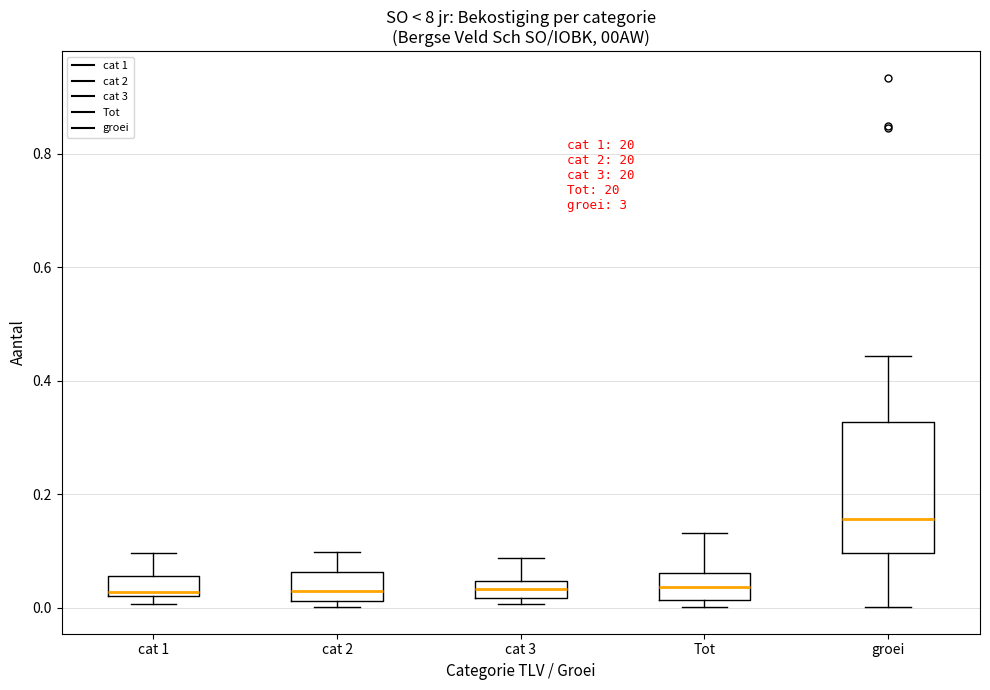

Which box is the tallest, from its lower edge to its upper edge?

groei